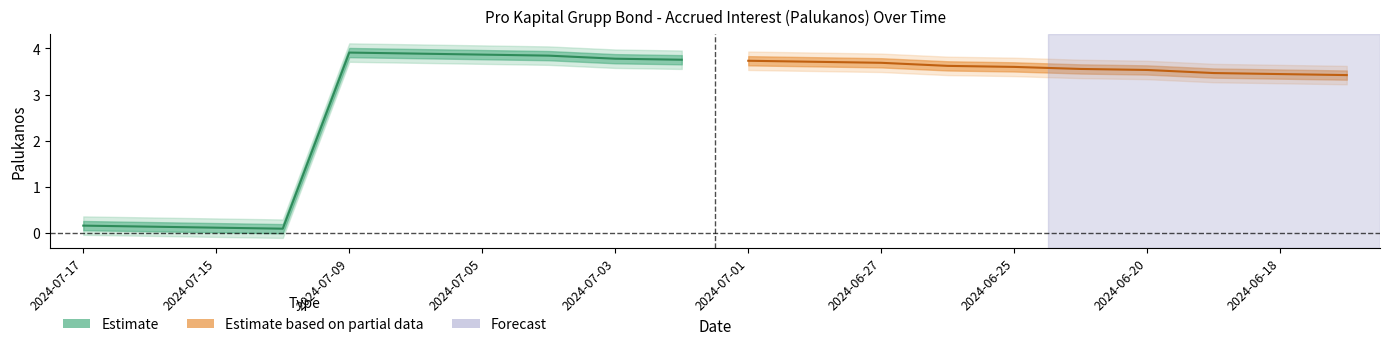

What is the label of the 7th point from the right?

2024-07-05